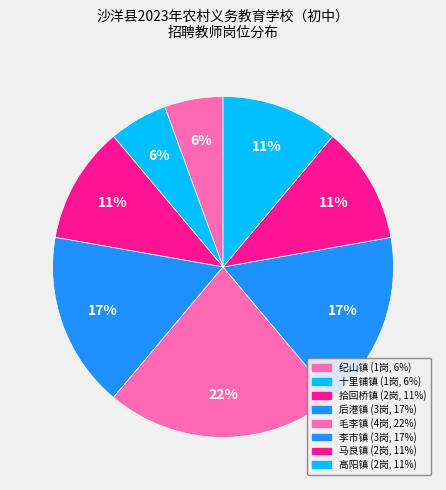

Is the sum of 马良镇 and 毛李镇 greater than half?

No